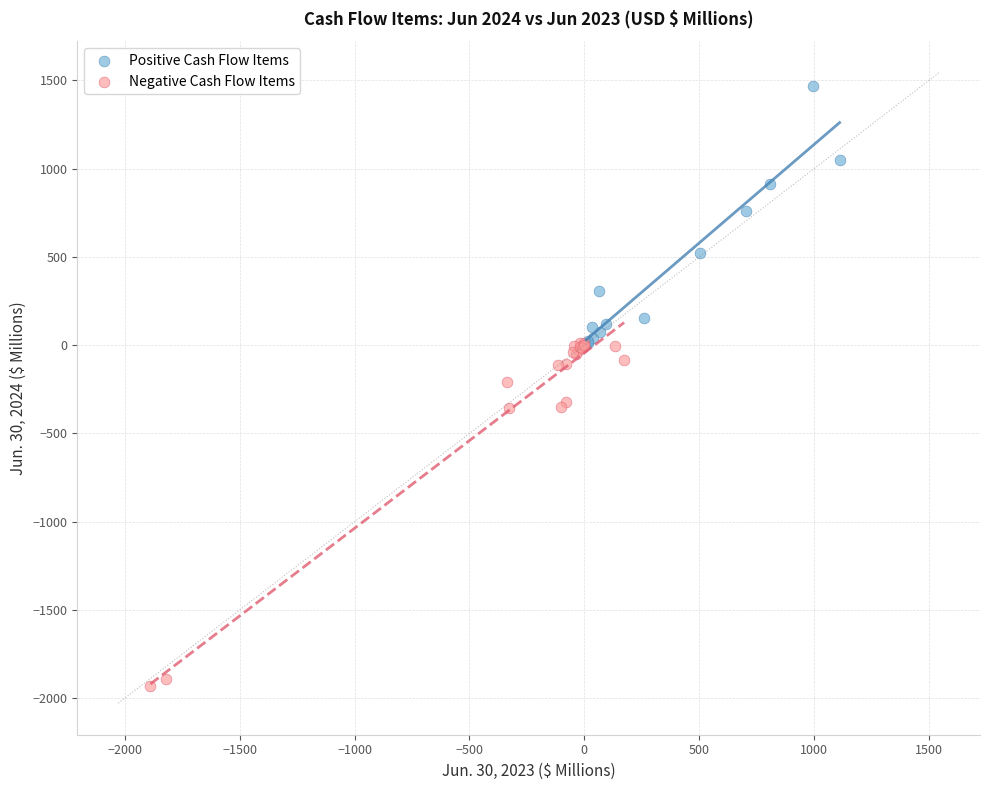

What are all the series names shown in the legend?

Positive Cash Flow Items, Negative Cash Flow Items